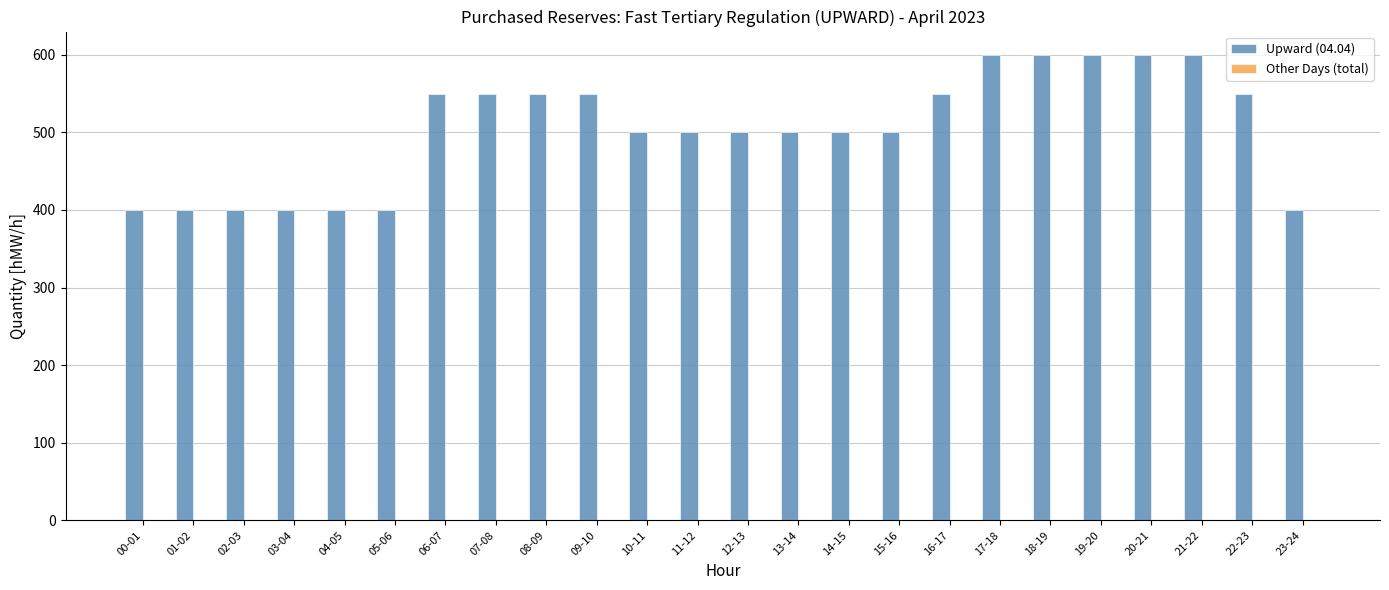

What is the change in value from 14-15 to 20-21?

+100